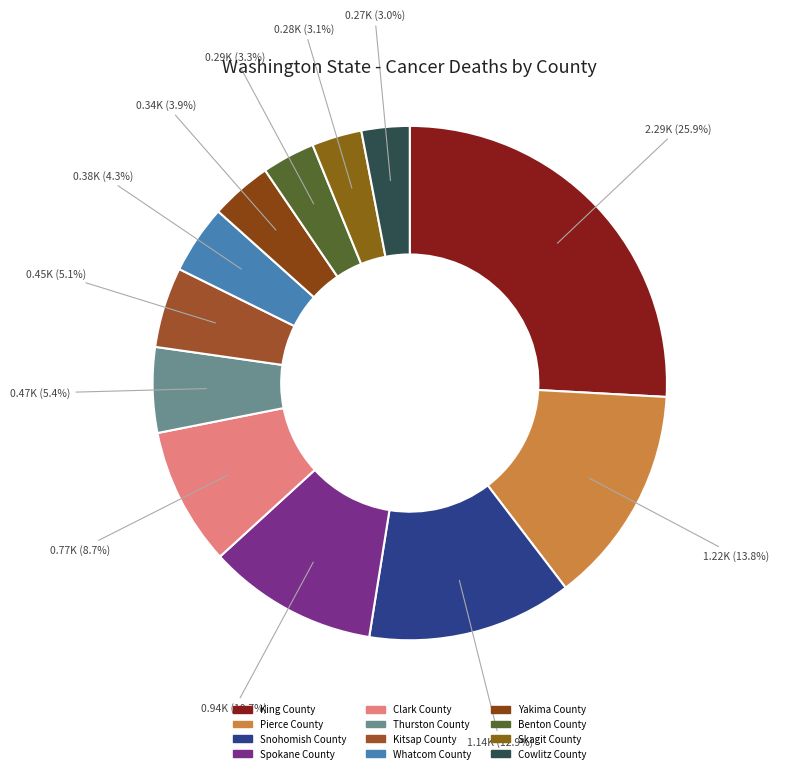

How many slices are in this pie chart?

12